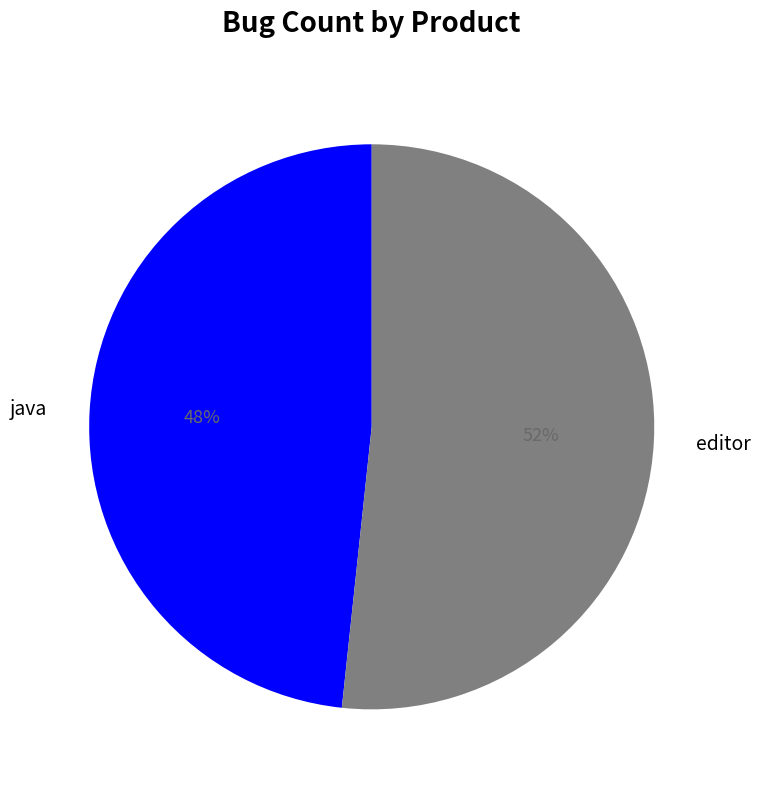

Is there a majority slice in this chart?

Yes